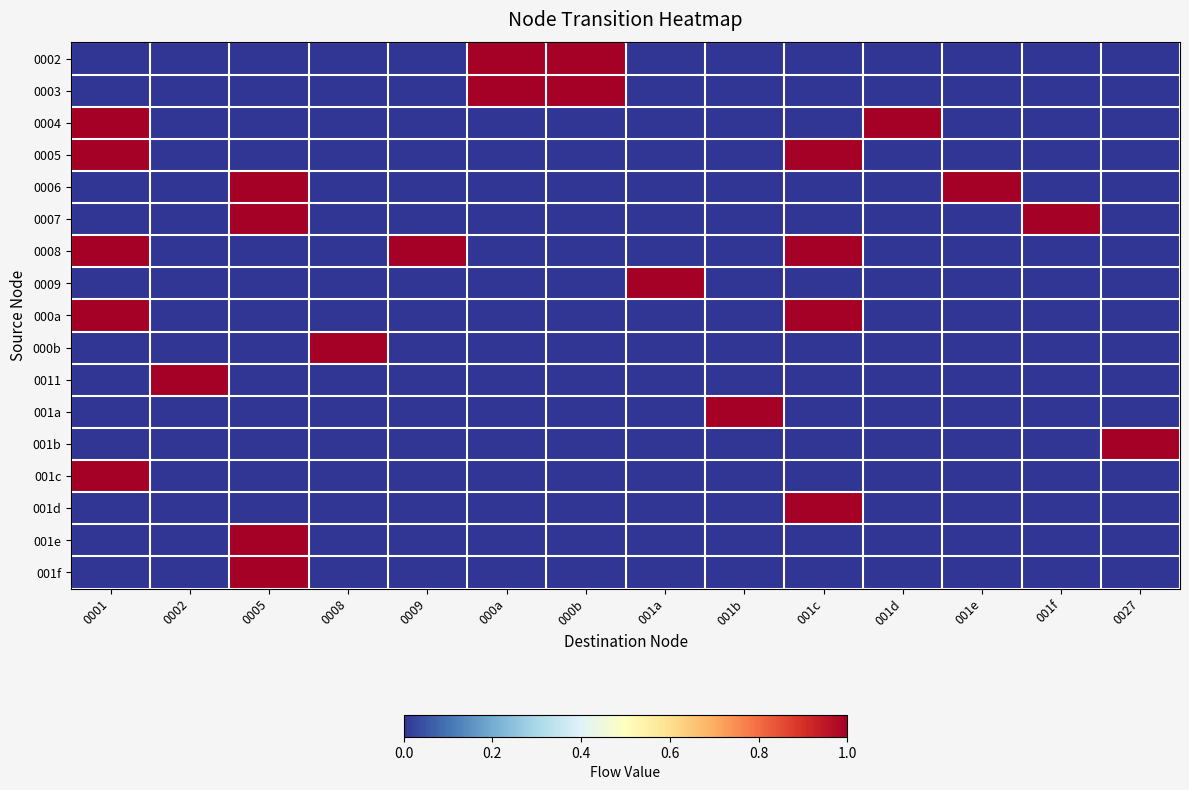

What is the total value across all series at 0027?

1